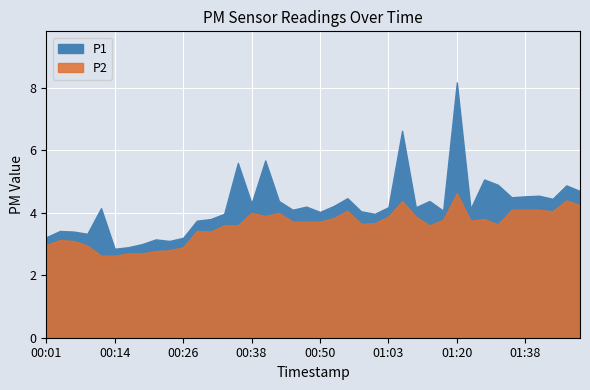

What are all the series names shown in the legend?

P1, P2